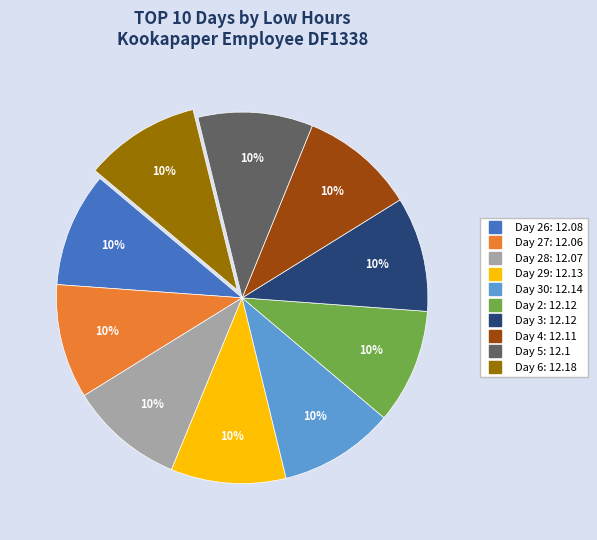

To the nearest percent, what is the average slice percentage?

10%